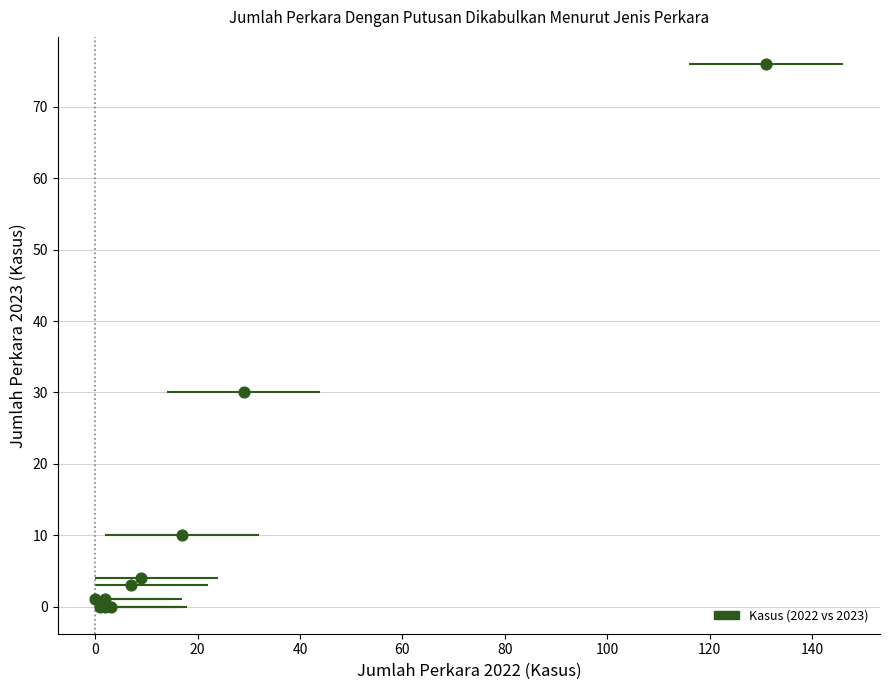

What Y value in the scatter plot is closest to 38?

30